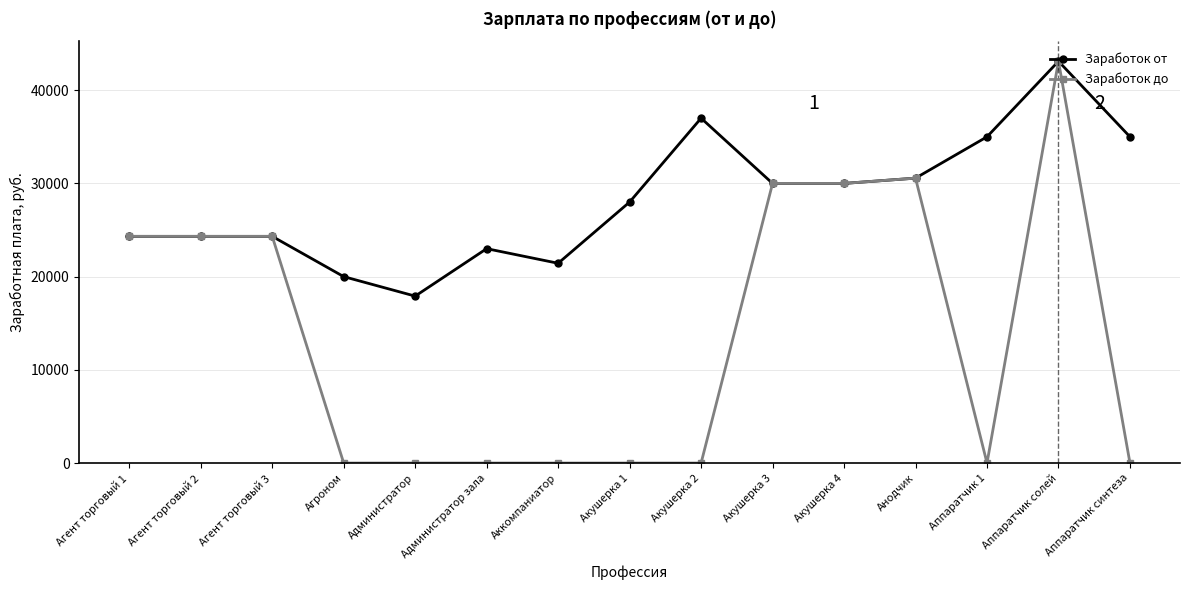

Is this an area chart (filled region under the line)?

No